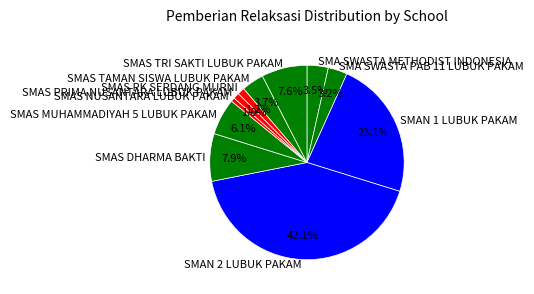

Does SMAN 2 LUBUK PAKAM account for over 50% of the chart?

No